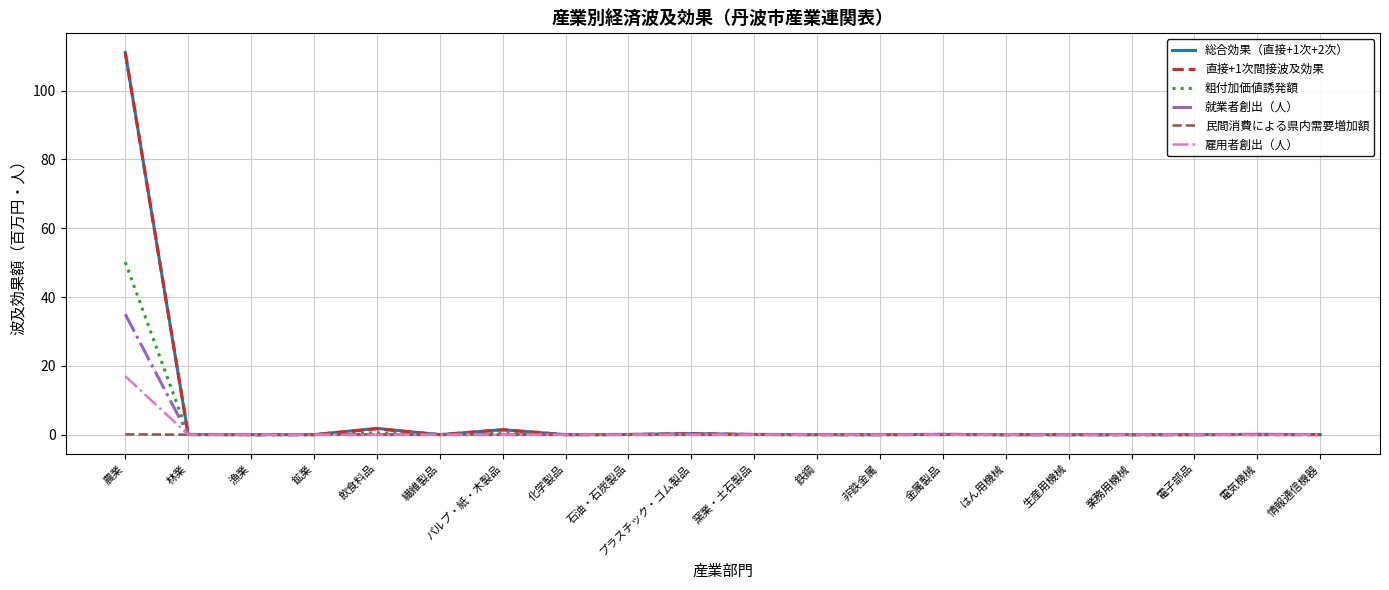

Which series has the widest spread of values?

総合効果（直接+1次+2次）